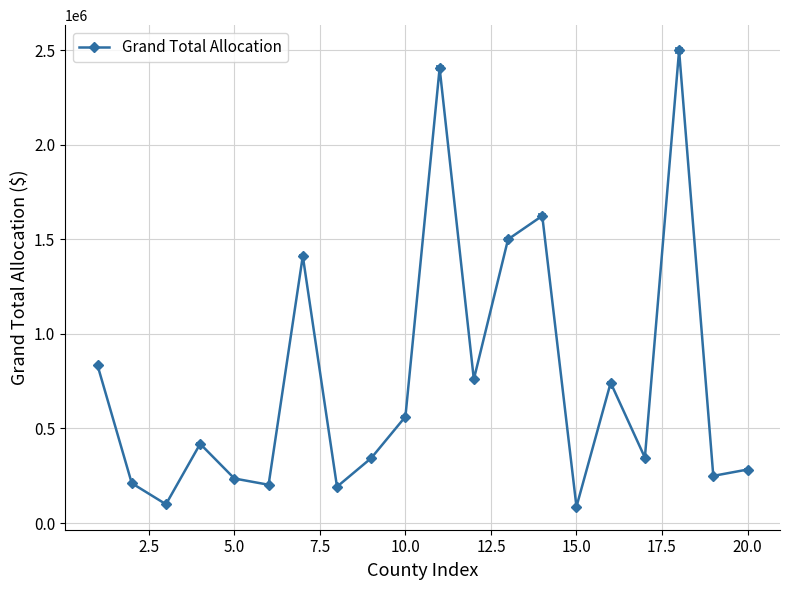

How many data points does each series have?

20